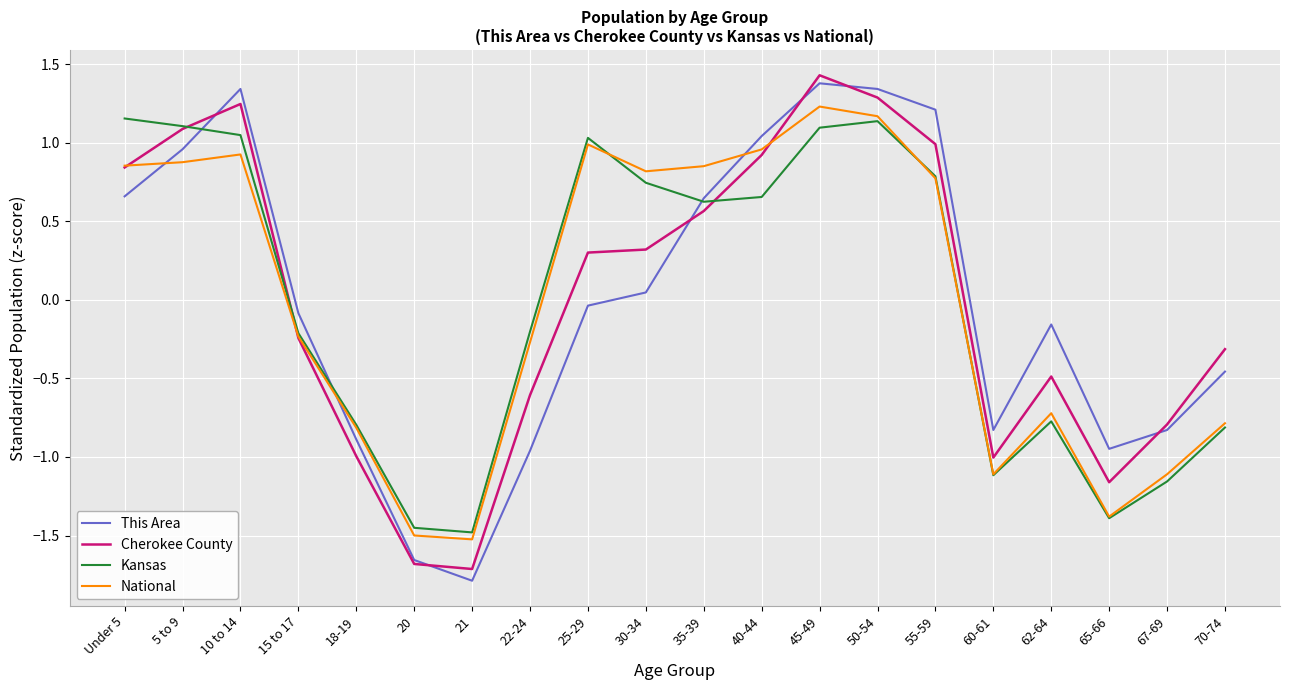

At which category does the chart reach its minimum across all series?

21